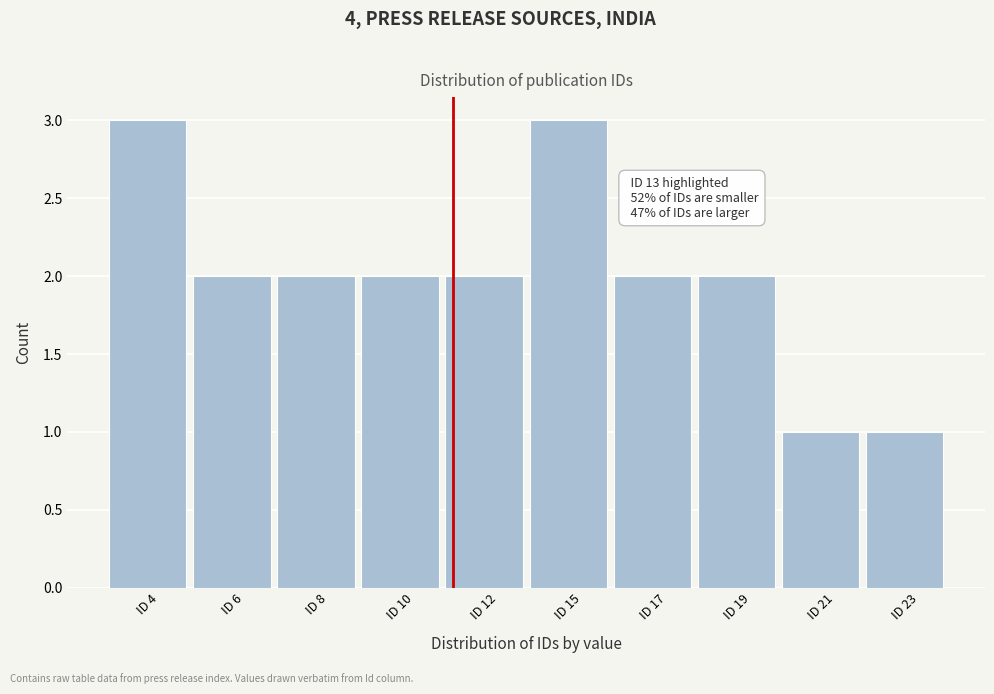

Reading left to right, list all the values displayed in this chart.

3	2	2	2	2	3	2	2	1	1